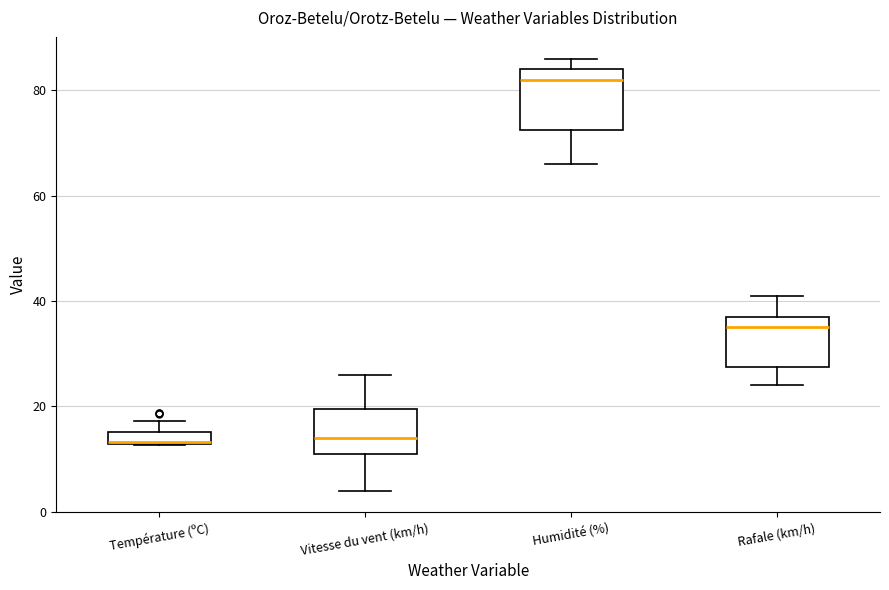

Where is the upper edge of the box for Humidité (%) on the y-axis? The values are not printed on the chart, so give them approximately, as read against the axis.

84